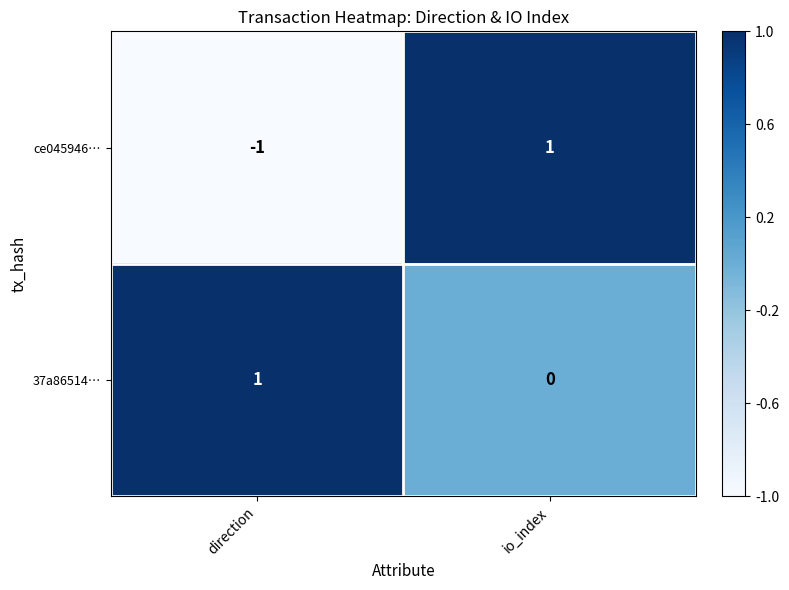

True or false: ce045946… has a value of -1 at direction.

True